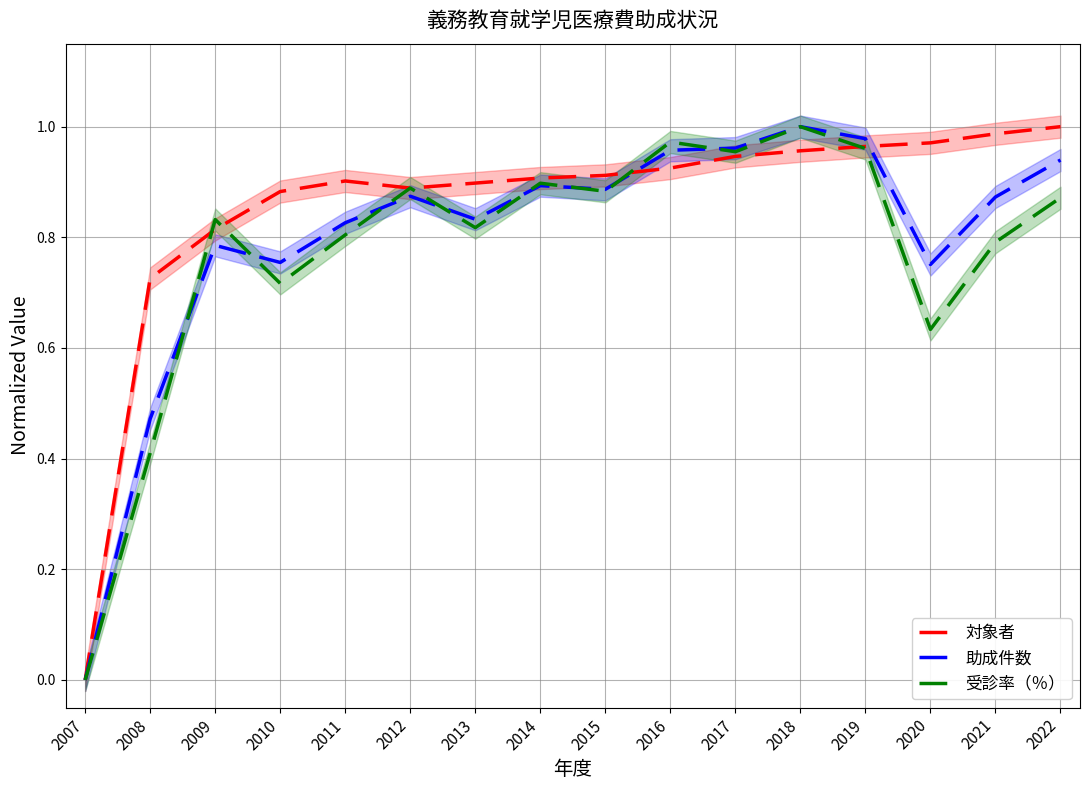

Where is 受診率（％） nearest to the value 0?

2007